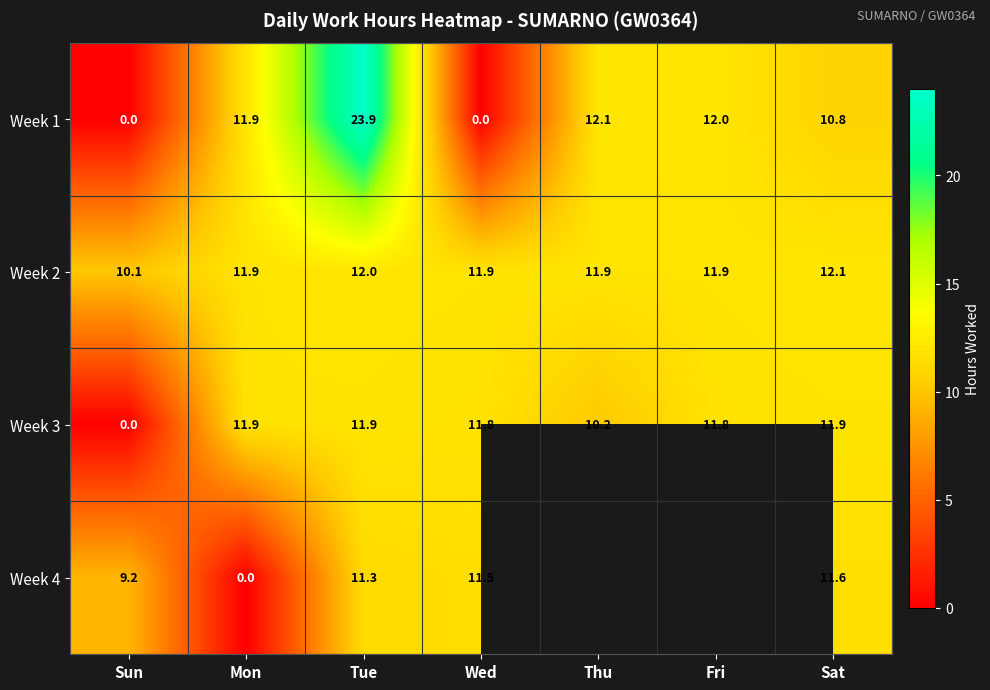

What is the difference between the highest and lowest values at Sun?

10.1